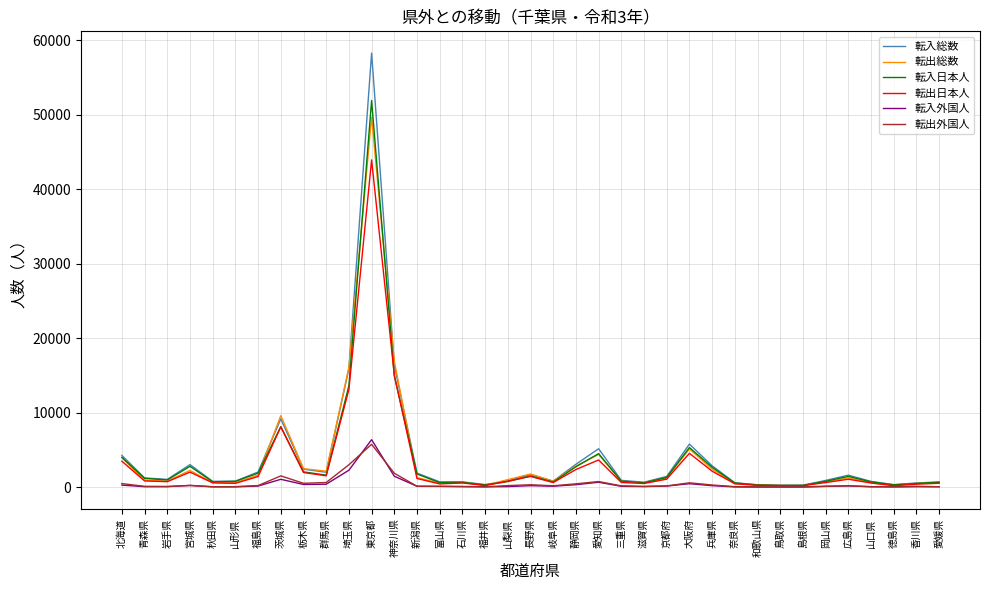

List the series in order of their peak value, lowest first.

転出外国人, 転入外国人, 転出日本人, 転出総数, 転入日本人, 転入総数